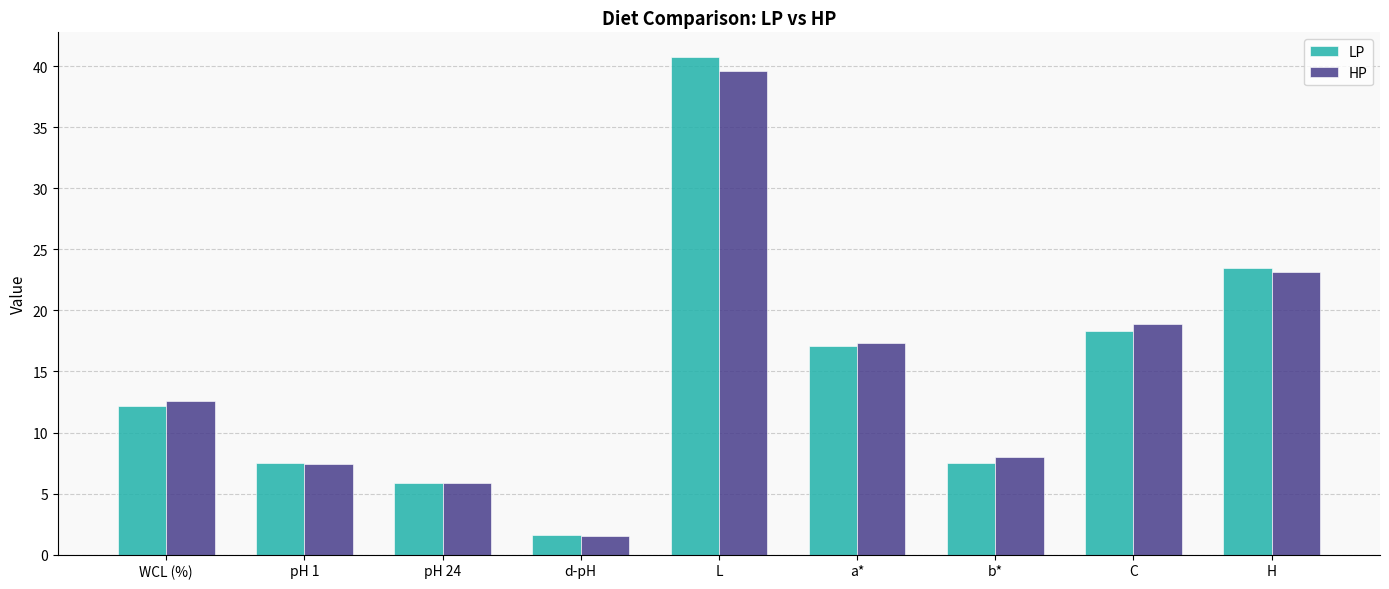

What is the smallest value displayed?

1.5